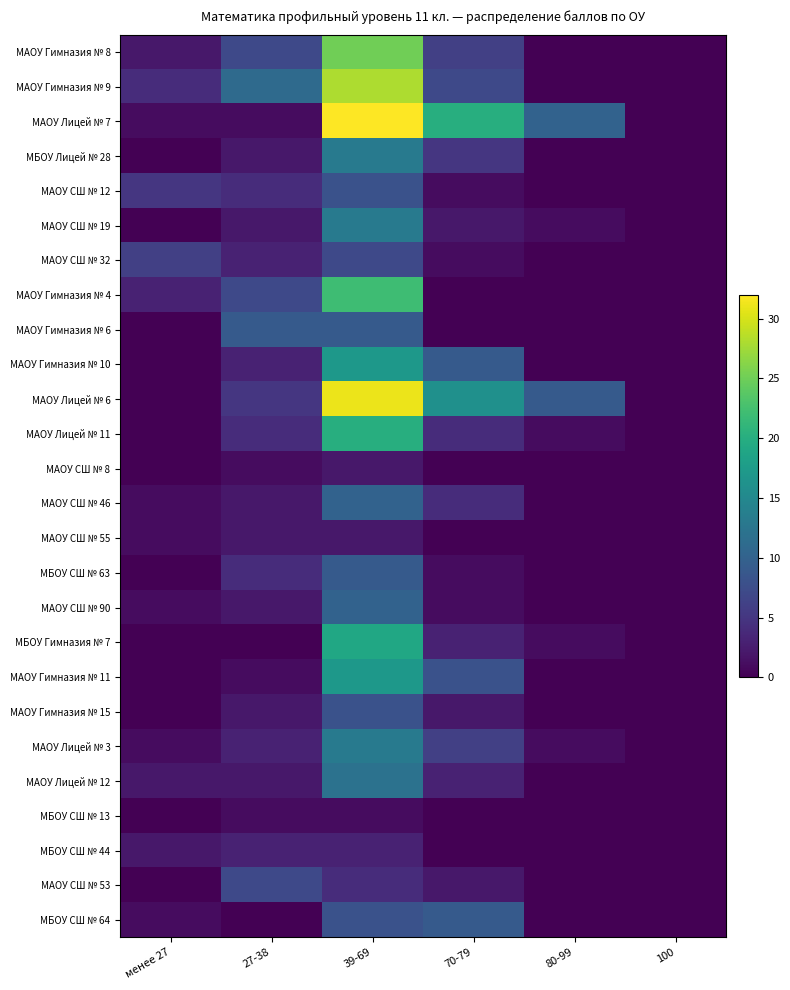

Reading right to left, transcribe all the data shown in this chart.

МАОУ Гимназия № 8: 100=0	80-99=0	70-79=6	39-69=25	27-38=7	менее 27=2
МАОУ Гимназия № 9: 100=0	80-99=0	70-79=7	39-69=28	27-38=11	менее 27=4
МАОУ Лицей № 7: 100=0	80-99=10	70-79=20	39-69=32	27-38=1	менее 27=1
МБОУ Лицей № 28: 100=0	80-99=0	70-79=5	39-69=13	27-38=2	менее 27=0
МАОУ СШ № 12: 100=0	80-99=0	70-79=1	39-69=8	27-38=4	менее 27=5
МАОУ СШ № 19: 100=0	80-99=1	70-79=2	39-69=13	27-38=2	менее 27=0
МАОУ СШ № 32: 100=0	80-99=0	70-79=1	39-69=7	27-38=3	менее 27=6
МАОУ Гимназия № 4: 100=0	80-99=0	70-79=0	39-69=22	27-38=7	менее 27=3
МАОУ Гимназия № 6: 100=0	80-99=0	70-79=0	39-69=9	27-38=9	менее 27=0
МАОУ Гимназия № 10: 100=0	80-99=0	70-79=9	39-69=17	27-38=3	менее 27=0
МАОУ Лицей № 6: 100=0	80-99=9	70-79=16	39-69=31	27-38=5	менее 27=0
МАОУ Лицей № 11: 100=0	80-99=1	70-79=4	39-69=20	27-38=4	менее 27=0
МАОУ СШ № 8: 100=0	80-99=0	70-79=0	39-69=2	27-38=1	менее 27=0
МАОУ СШ № 46: 100=0	80-99=0	70-79=4	39-69=10	27-38=2	менее 27=1
МАОУ СШ № 55: 100=0	80-99=0	70-79=0	39-69=2	27-38=2	менее 27=1
МБОУ СШ № 63: 100=0	80-99=0	70-79=1	39-69=9	27-38=4	менее 27=0
МАОУ СШ № 90: 100=0	80-99=0	70-79=1	39-69=10	27-38=2	менее 27=1
МБОУ Гимназия № 7: 100=0	80-99=1	70-79=3	39-69=19	27-38=0	менее 27=0
МАОУ Гимназия № 11: 100=0	80-99=0	70-79=8	39-69=17	27-38=1	менее 27=0
МАОУ Гимназия № 15: 100=0	80-99=0	70-79=2	39-69=8	27-38=2	менее 27=0
МАОУ Лицей № 3: 100=0	80-99=1	70-79=6	39-69=13	27-38=3	менее 27=1
МАОУ Лицей № 12: 100=0	80-99=0	70-79=3	39-69=12	27-38=2	менее 27=2
МБОУ СШ № 13: 100=0	80-99=0	70-79=0	39-69=1	27-38=1	менее 27=0
МБОУ СШ № 44: 100=0	80-99=0	70-79=0	39-69=3	27-38=3	менее 27=2
МАОУ СШ № 53: 100=0	80-99=0	70-79=2	39-69=4	27-38=7	менее 27=0
МБОУ СШ № 64: 100=0	80-99=0	70-79=9	39-69=8	27-38=0	менее 27=1